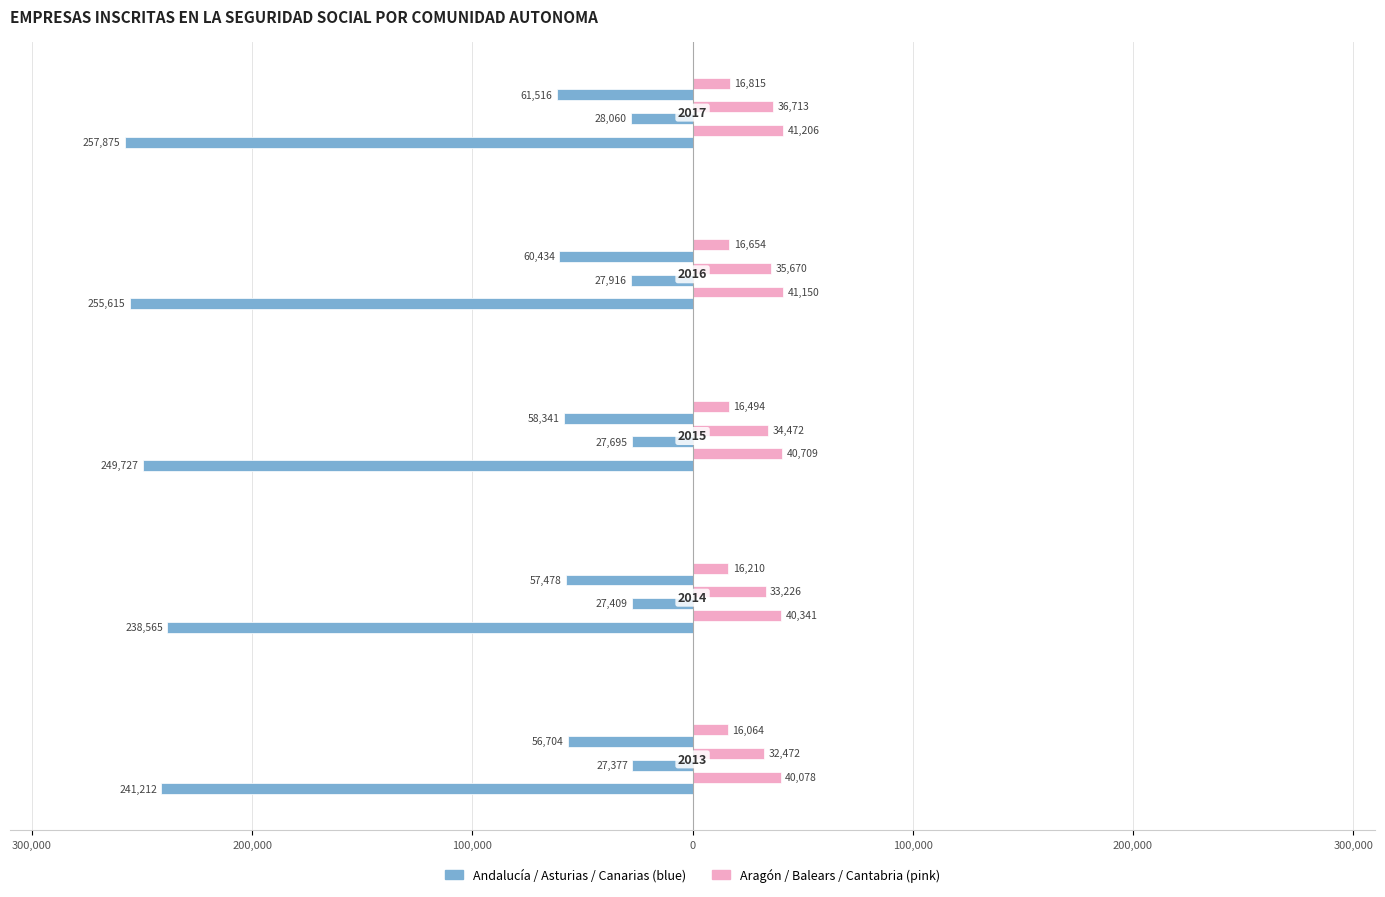

How many categories are shown in the chart?

5